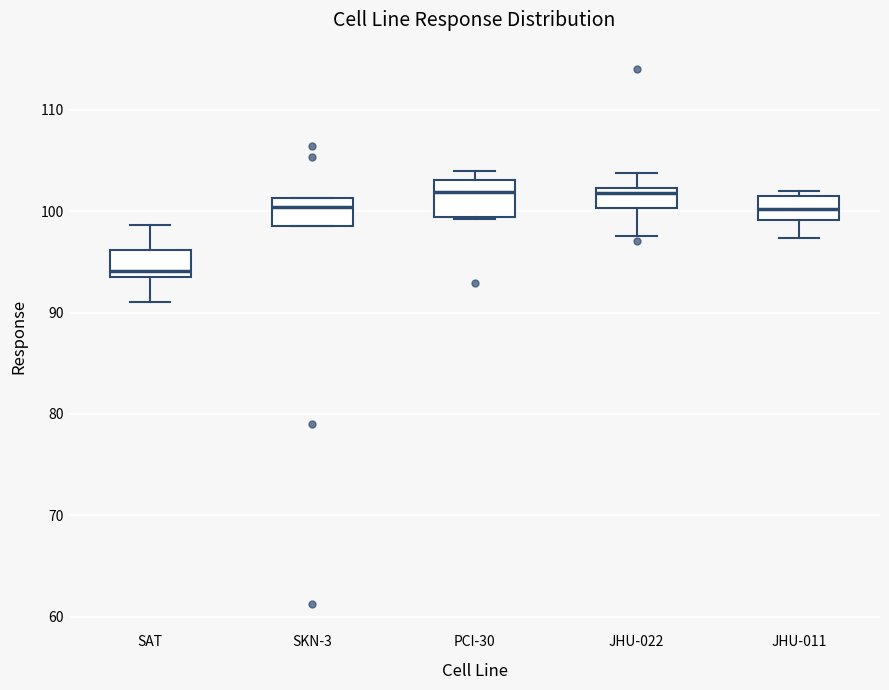

Reading left to right, read every box against the y-axis: the position of its median line, the range the box covers, and the ends of its whiskers. The values are not printed on the chart, so give them approximately, as read against the axis.

SAT: median 94, box 93 to 96, whiskers 91 to 99
SKN-3: median 100, box 99 to 101, whiskers 99 to 101
PCI-30: median 102, box 99 to 103, whiskers 99 to 104
JHU-022: median 102 (just below the box's upper edge), box 100 to 102, whiskers 98 to 104
JHU-011: median 100, box 99 to 101, whiskers 97 to 102